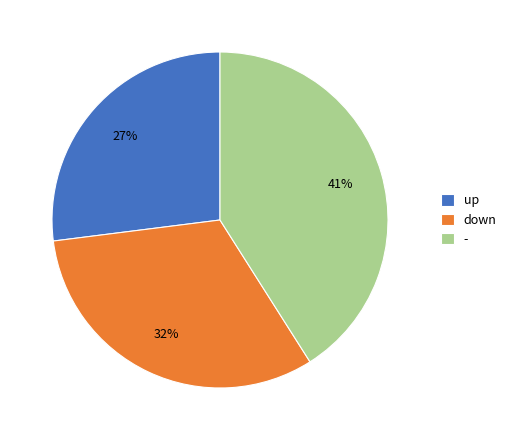

What is the ratio of the value at down to the value at -?

0.8